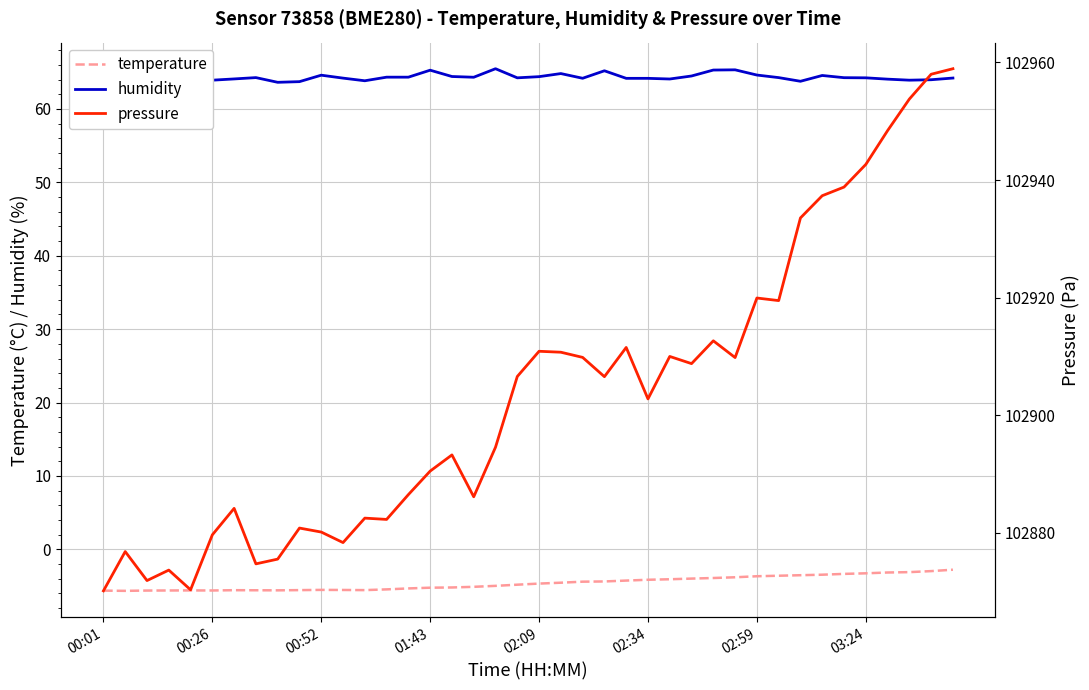

True or false: humidity and temperature intersect in this chart.

False